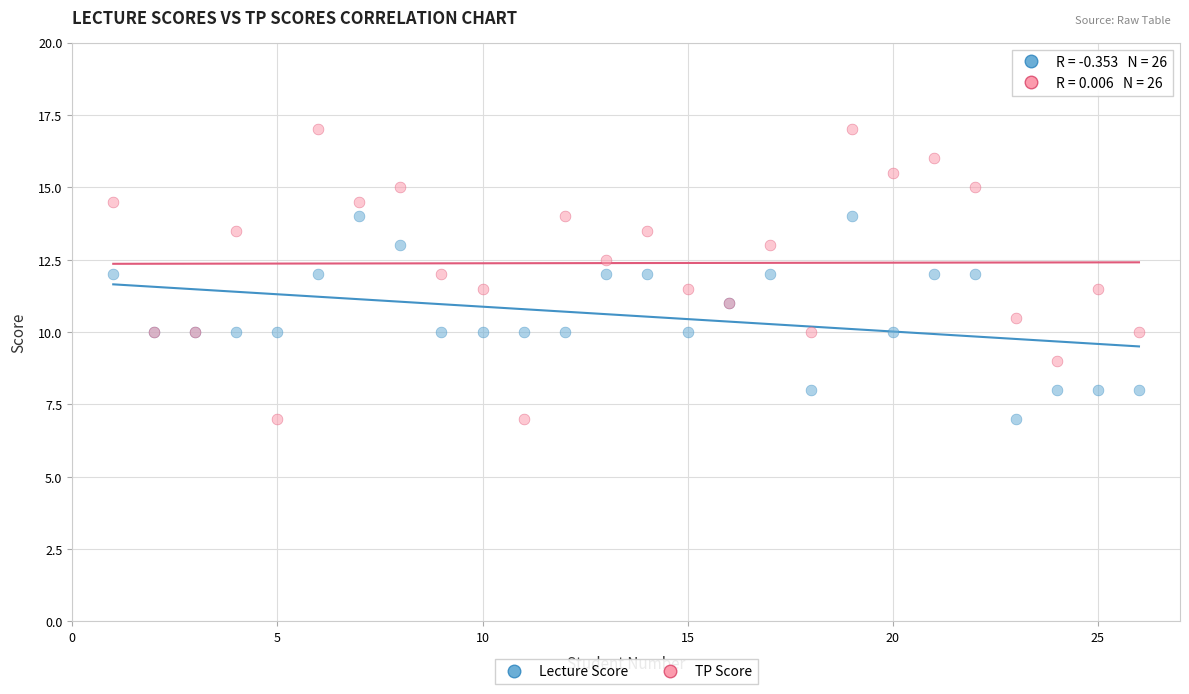

Which series contains the highest Y value?

TP Score